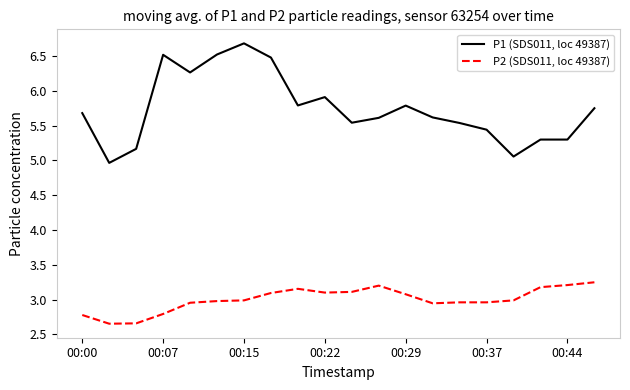

Which series has the largest total across all categories?

P1 (SDS011, loc 49387)